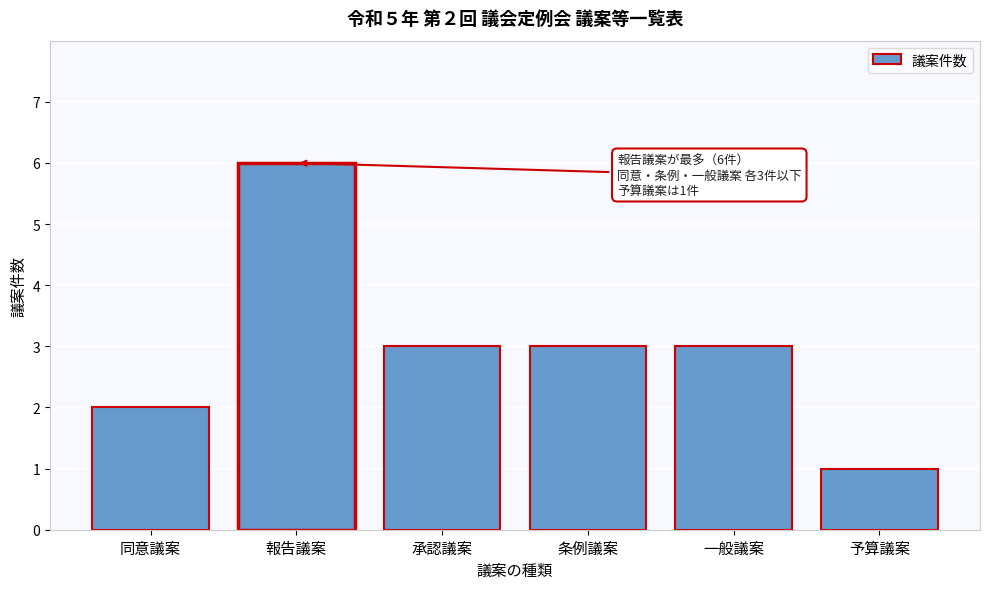

Reading left to right, list all the values displayed in this chart.

2	6	3	3	3	1